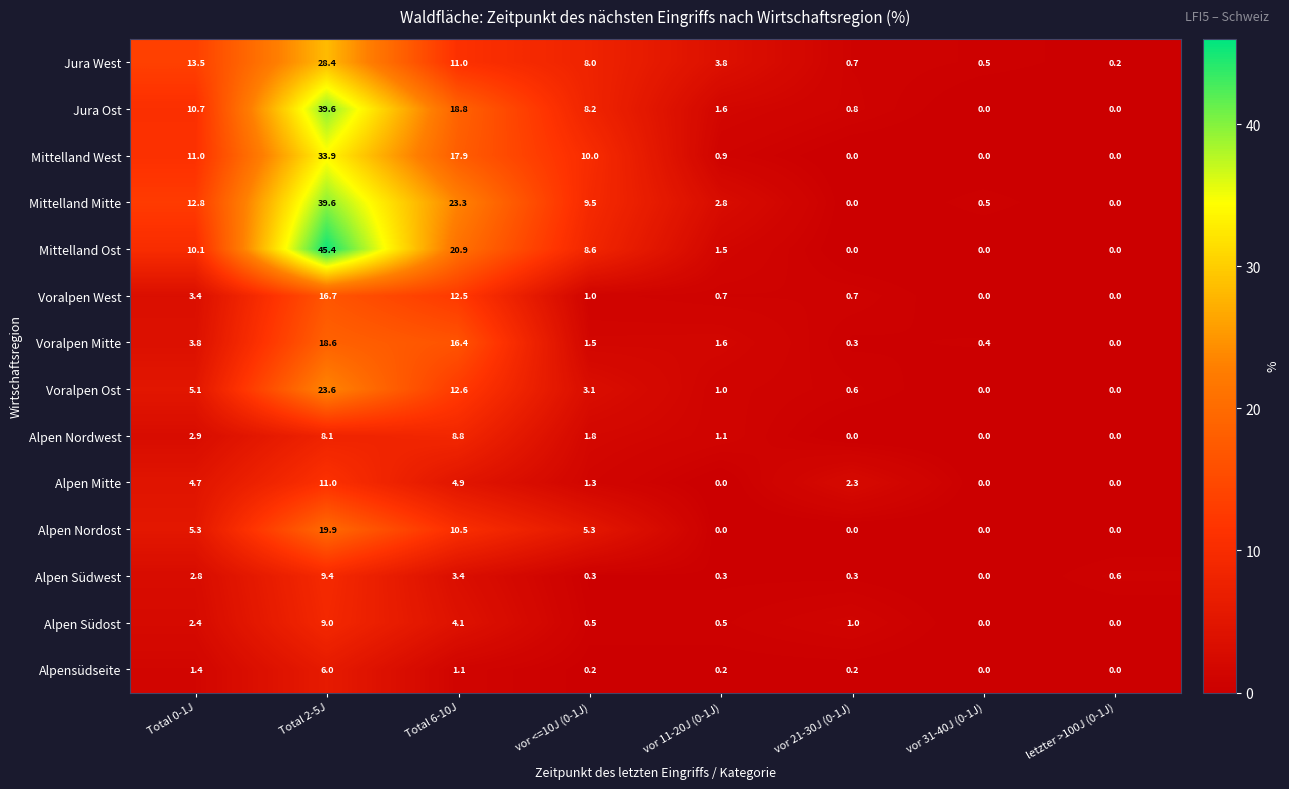

Which category has the highest value across all series?

Total 2-5J